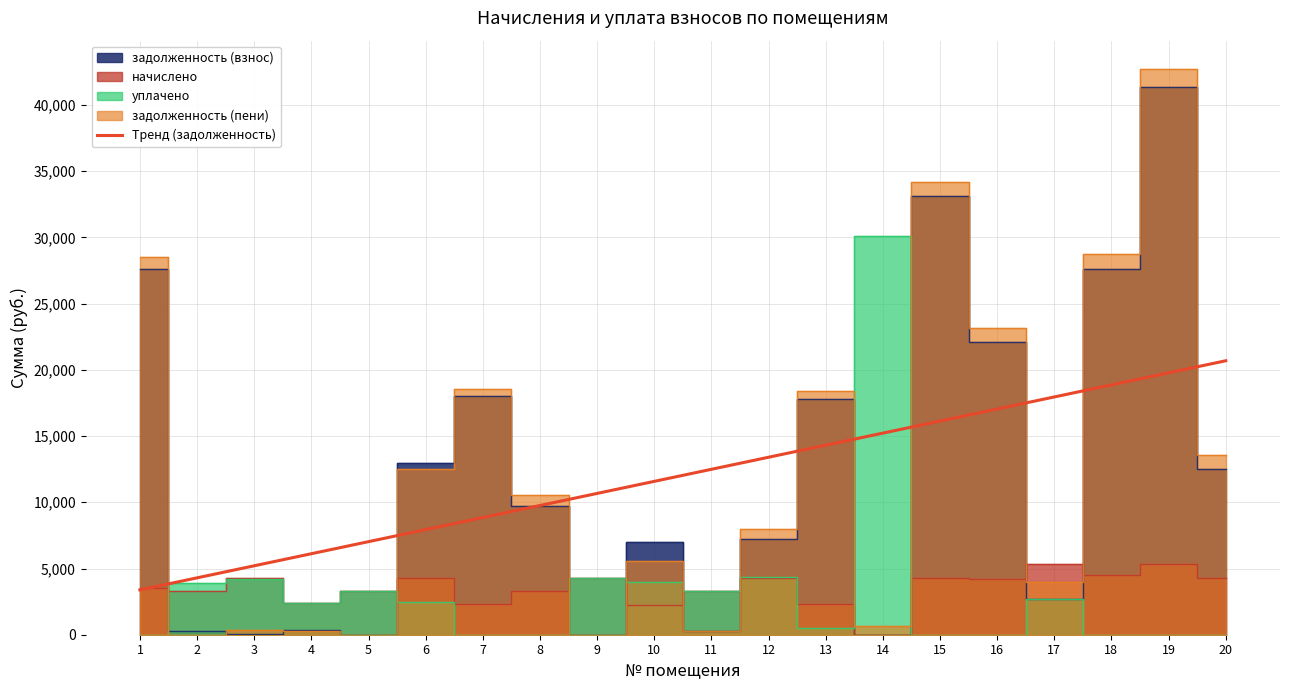

True or false: the data has more than 2 interior local peaks.

False